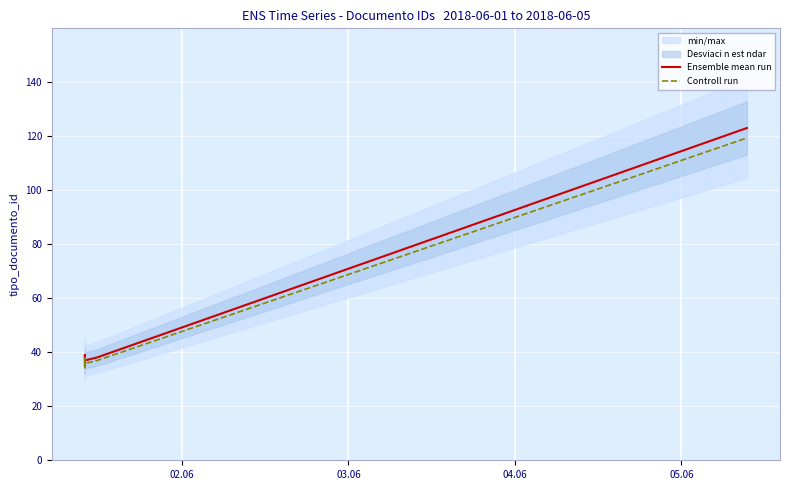

True or false: Ensemble mean run and Controll run cross at least once.

False